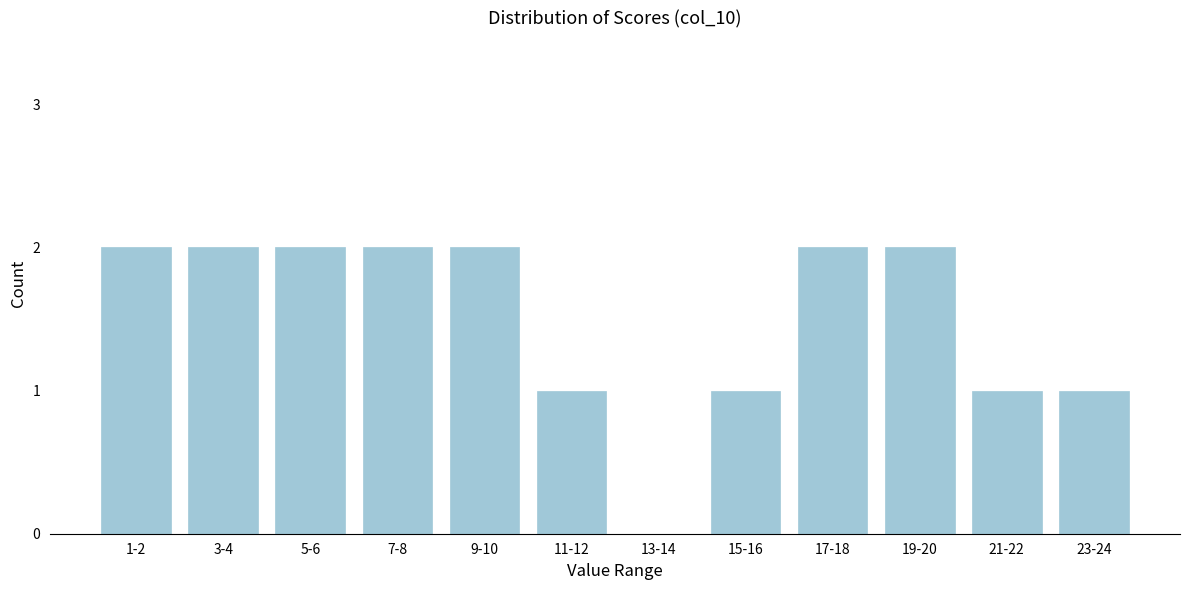

Reading right to left, transcribe all the data shown in this chart.

23-24=1	21-22=1	19-20=2	17-18=2	15-16=1	13-14=0	11-12=1	9-10=2	7-8=2	5-6=2	3-4=2	1-2=2